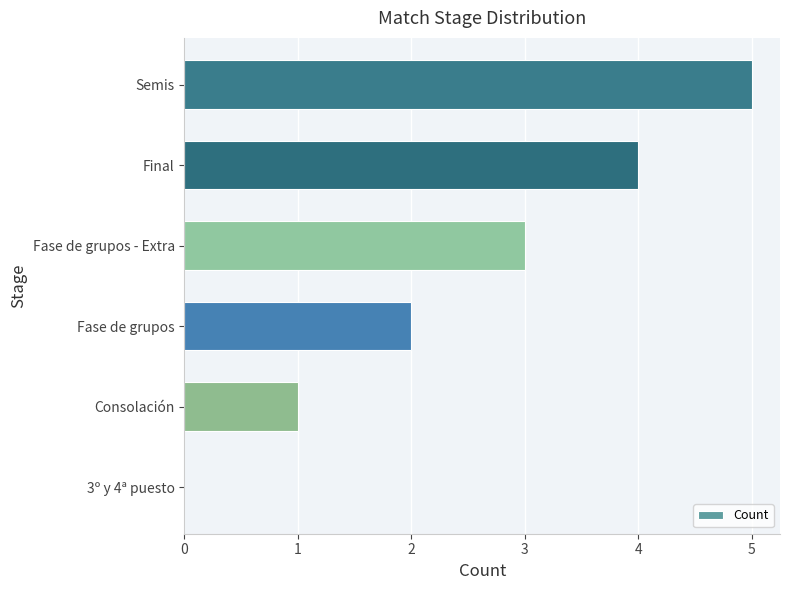

What is the sum of the values at Fase de grupos and Semis?

7